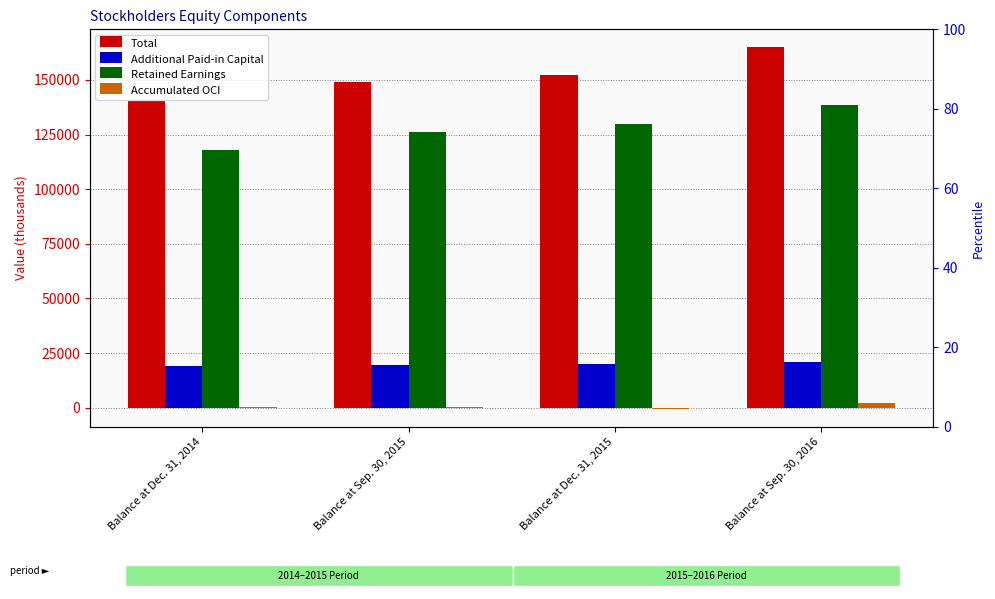

At which label does Total first exceed 152377?

Balance at Sep. 30, 2016